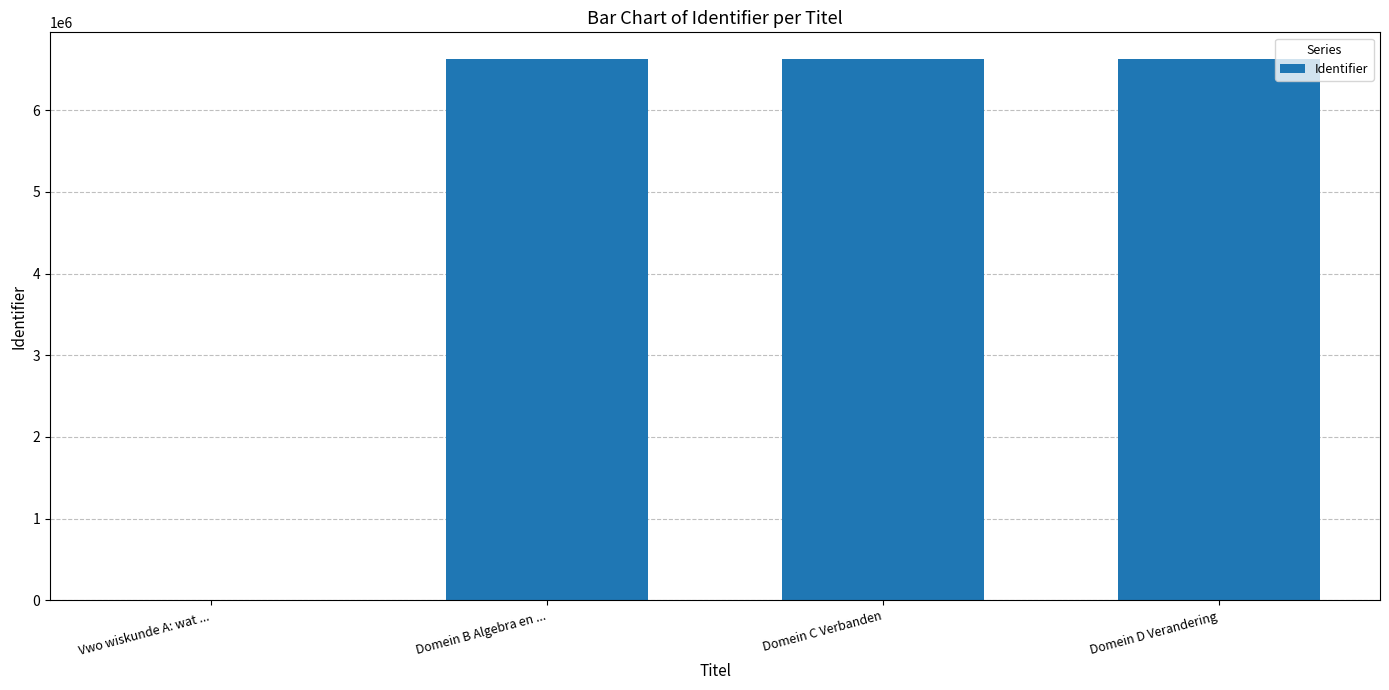

What is the change in value from Vwo wiskunde A: wat ... to Domein C Verbanden?

+6621341